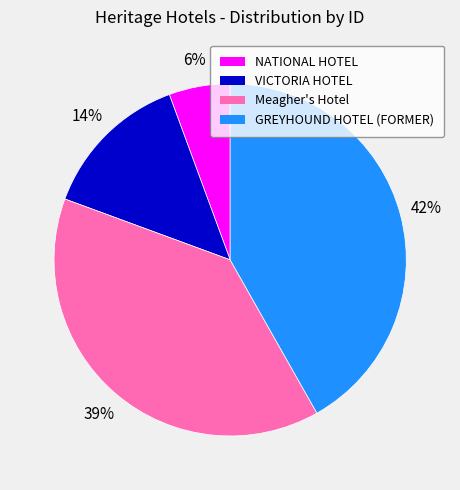

True or false: Meagher's Hotel accounts for 46% of the total.

False